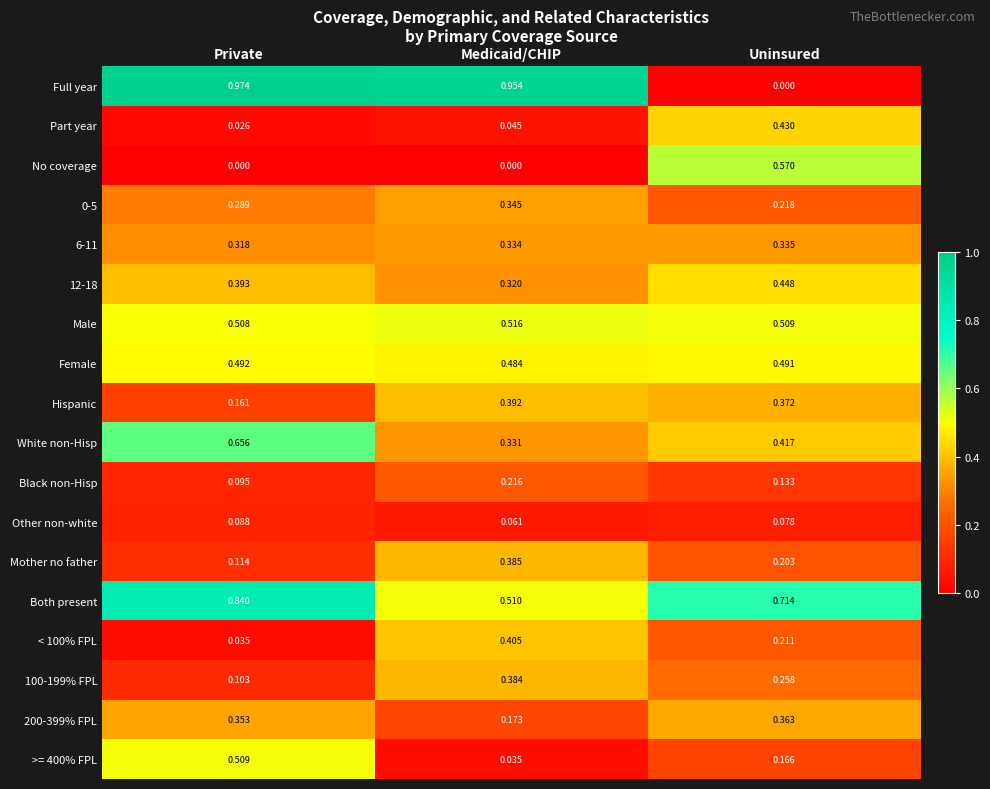

At which category is the sum across all series the highest?

Private